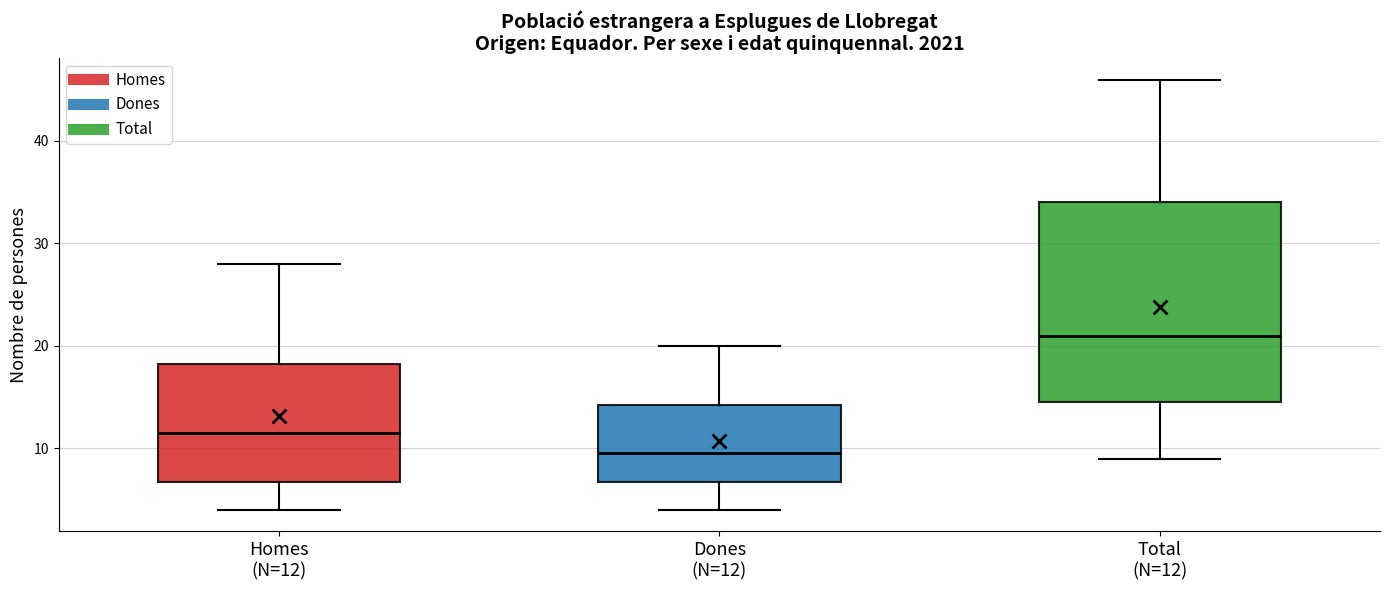

Which box has the highest median line?

Total (N=12)